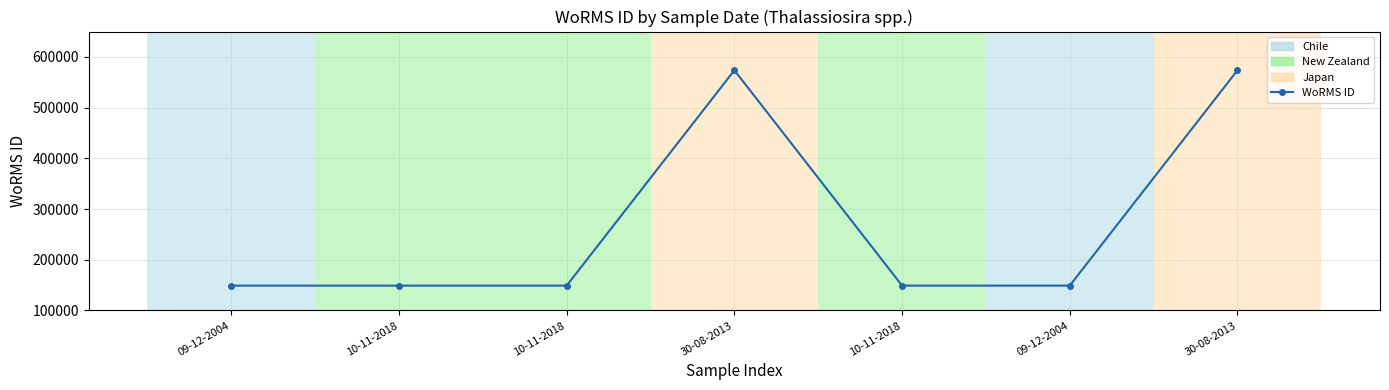

Reading left to right, list all the values displayed in this chart.

148912	148912	148934	573627	148912	148934	573627